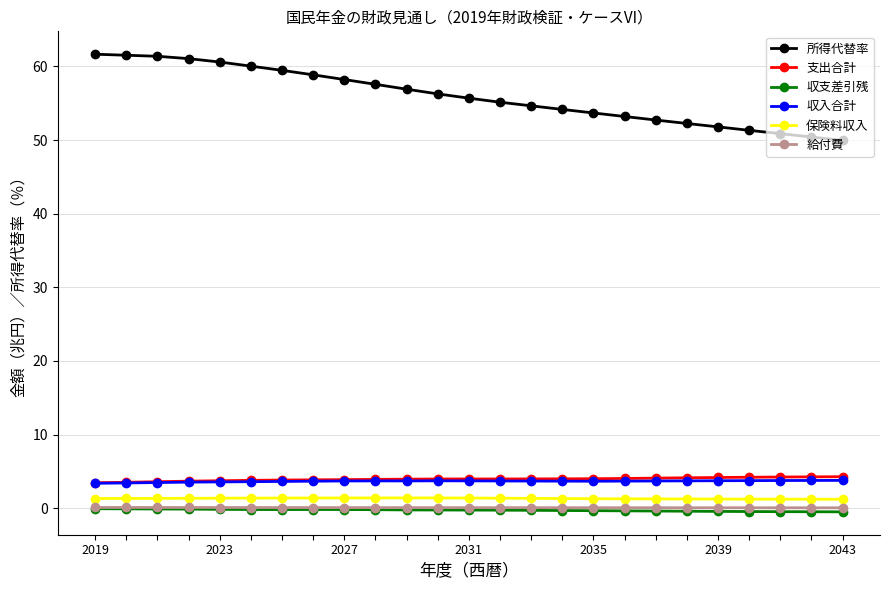

True or false: 支出合計 and 収入合計 intersect in this chart.

False